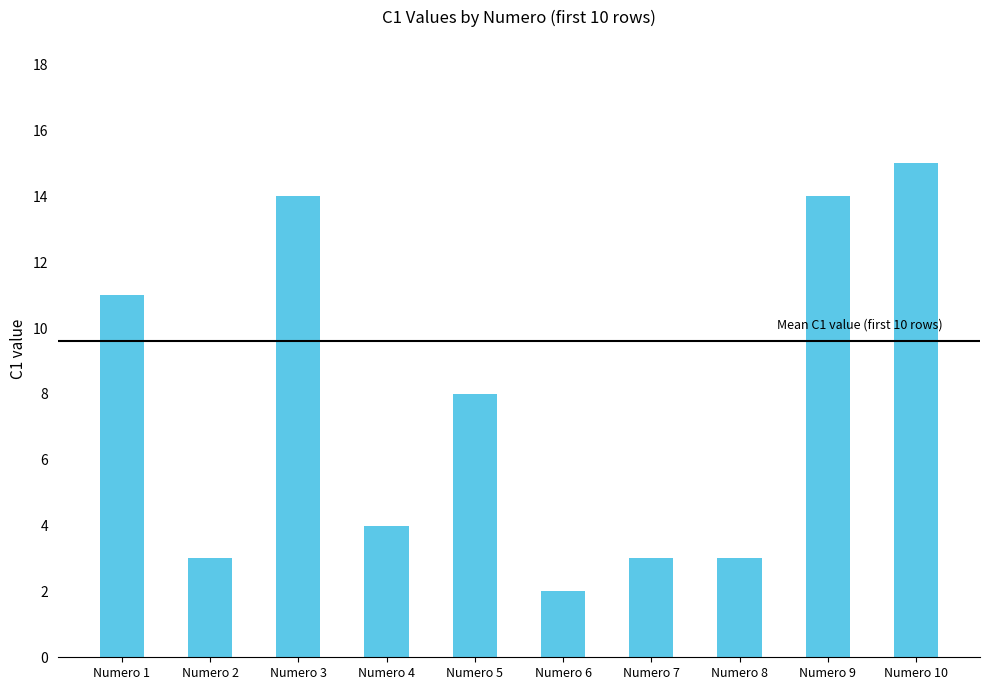

How many values are below 8?

5